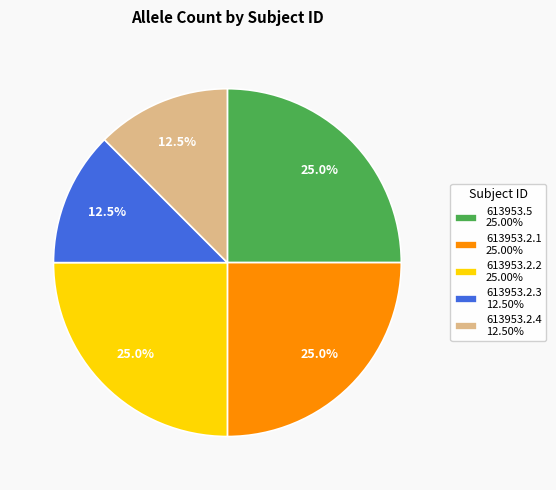

Does 613953.2.1 account for over 50% of the chart?

No